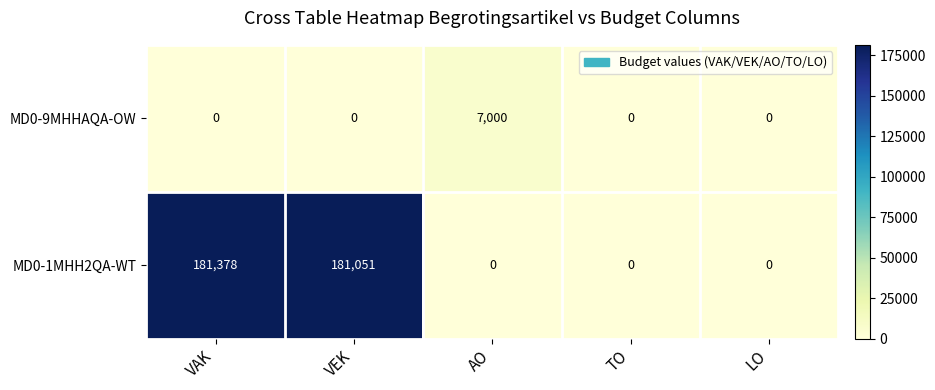

At which label is MD0-1MHH2QA-WT closest to 90689?

VEK